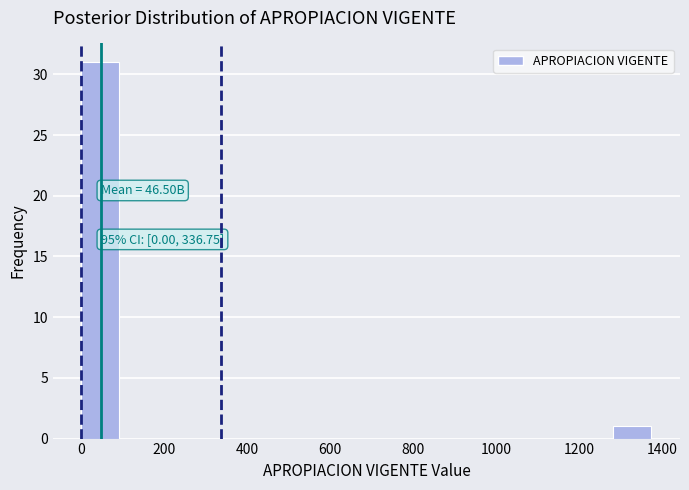

Over which range of the x-axis is the bar tallest?

0 to 100